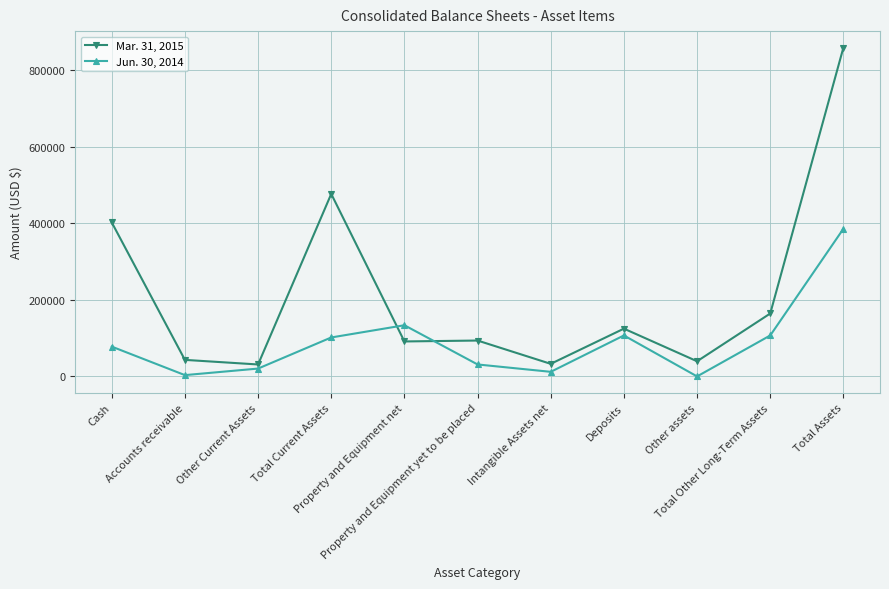

How many times do Jun. 30, 2014 and Mar. 31, 2015 cross each other?

2